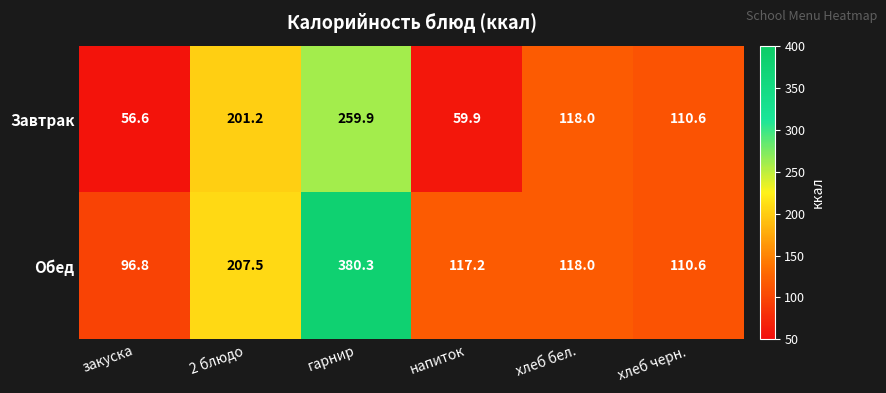

What is the sum of the Завтрак values at хлеб бел. and гарнир?

377.9